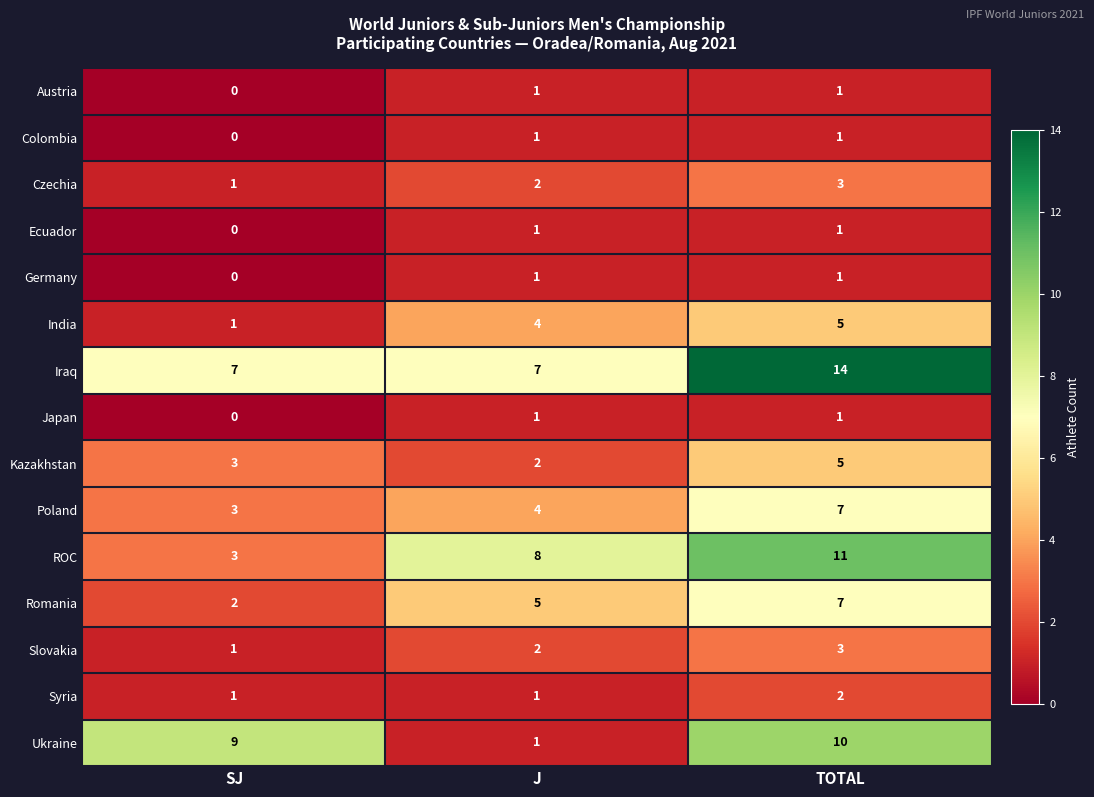

How many Austria values are between 0 and 1?

3